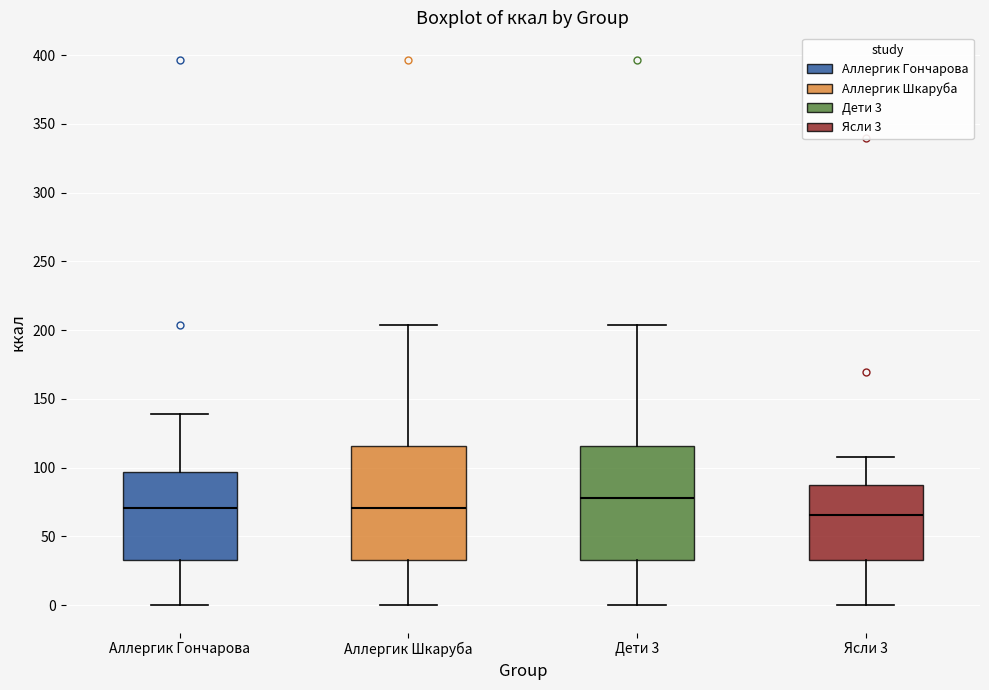

Which box has the highest median line?

Дети 3